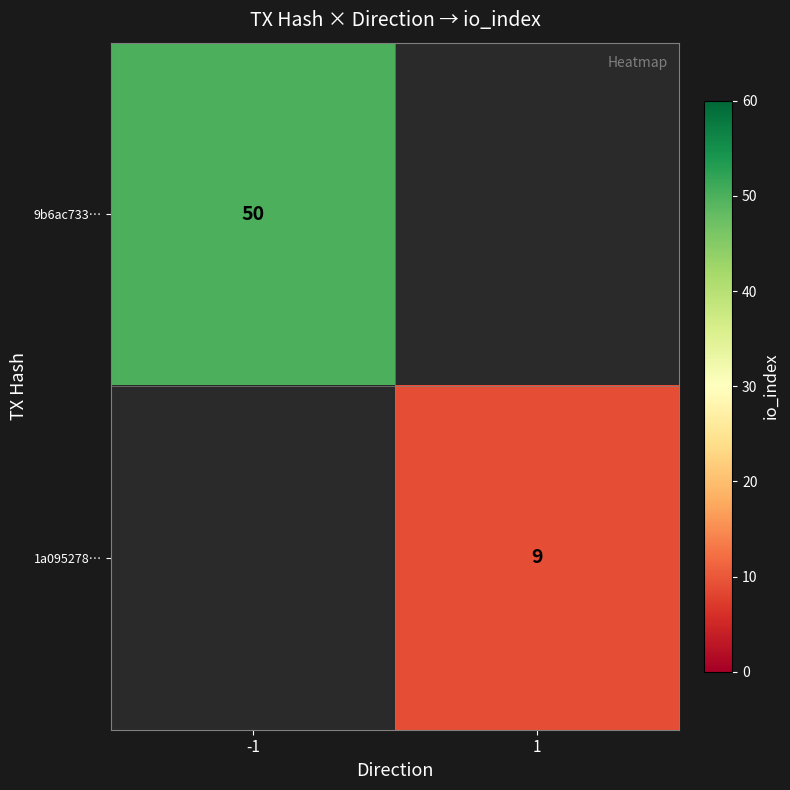

The value of 1a095278… at 1 is 12.8. True or false?

False